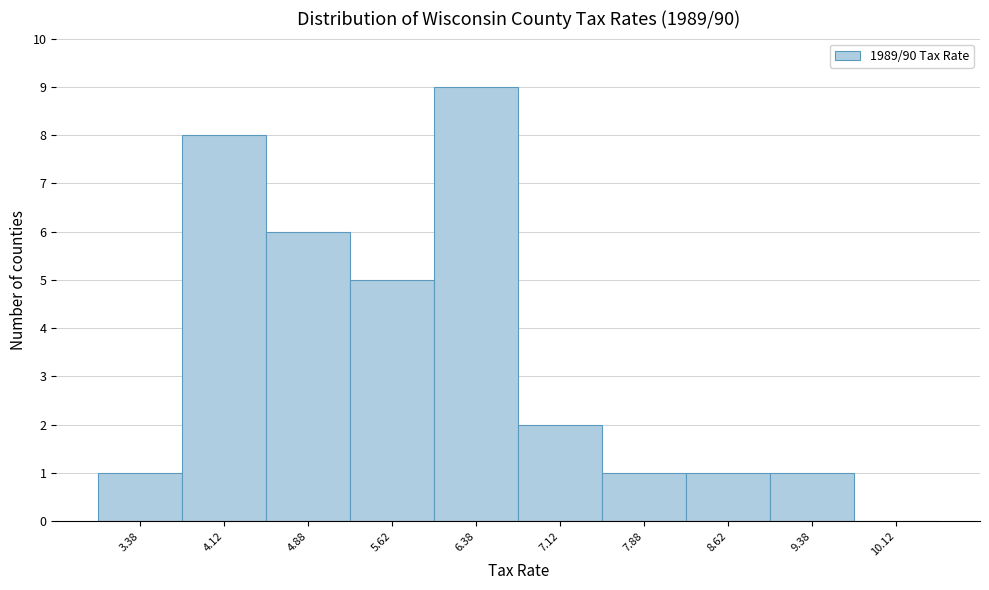

How tall is the bar that spans 9.00 to 9.75 on the x-axis? Neither the bar edges nor the heights are printed on the chart, so give them approximately, as read against the axes.

1